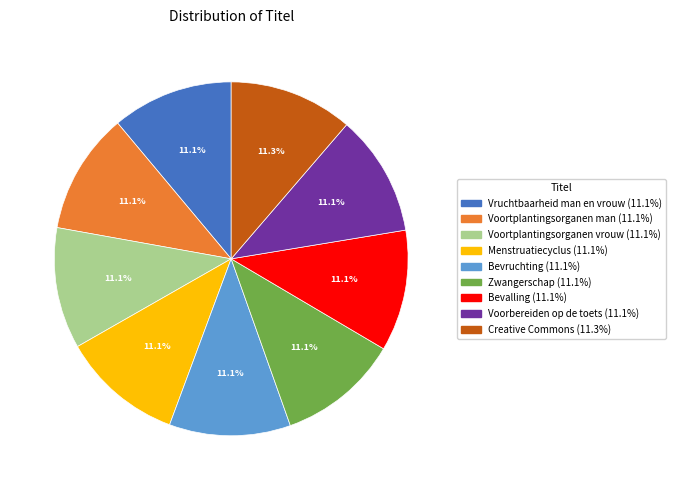

How much of the chart is everything except Bevruchting?

88.9%